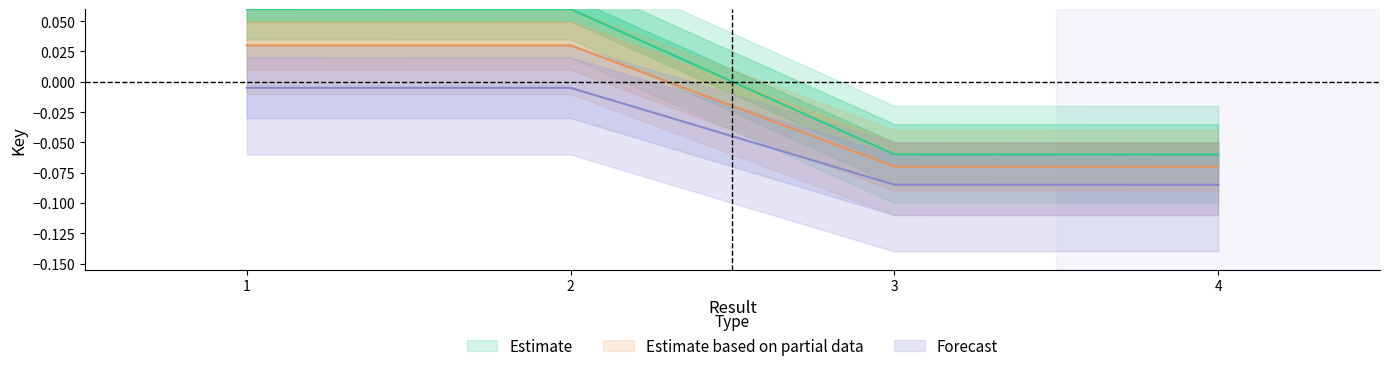

What is the difference between the Estimate values at 2 and 4?

0.1